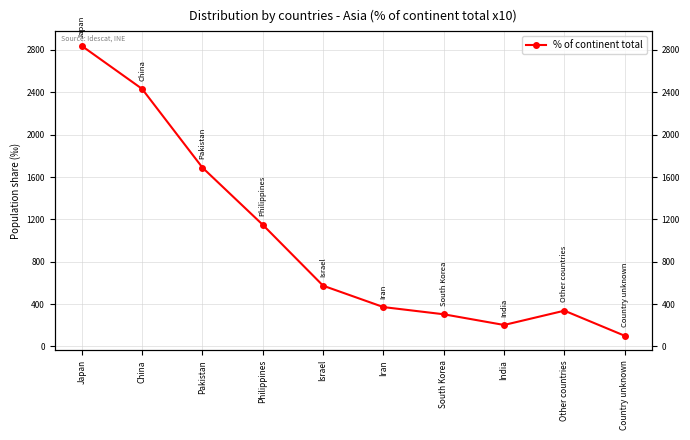

What is the difference between the values at Pakistan and Philippines?

540